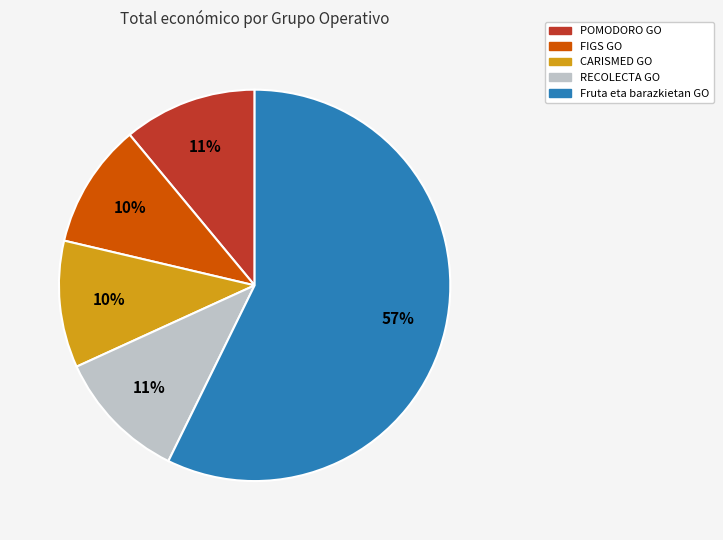

How many slices are in this pie chart?

5